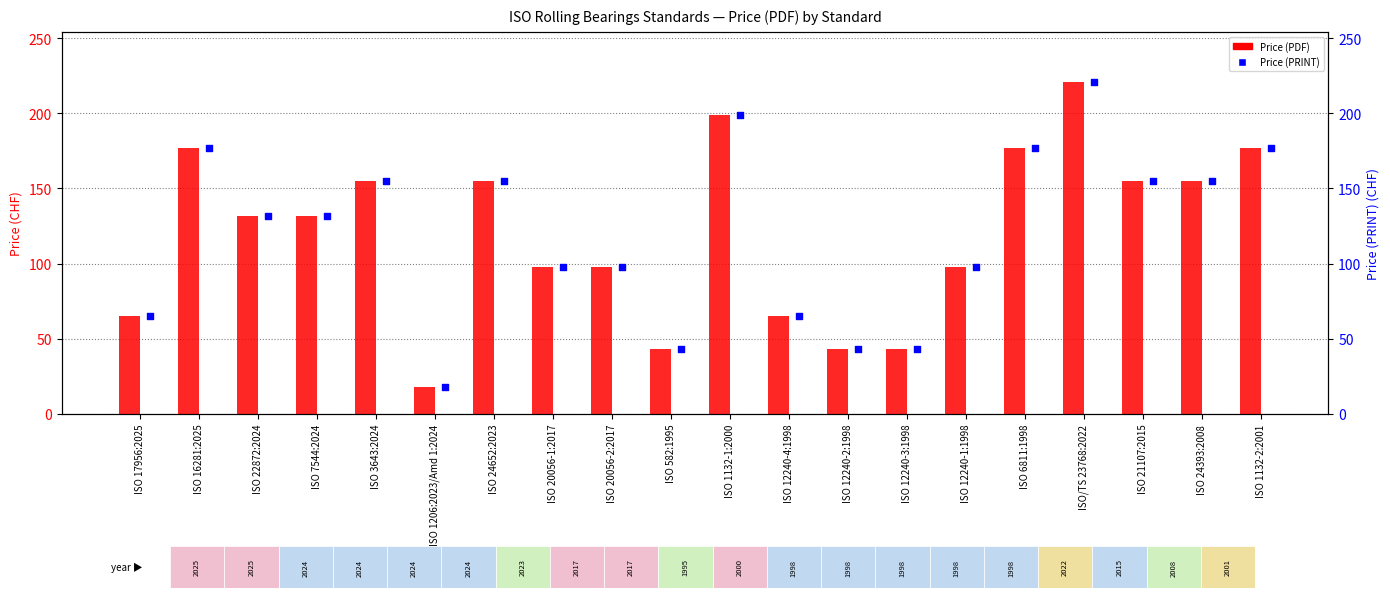

At how many categories does at least one series exceed 74?

14